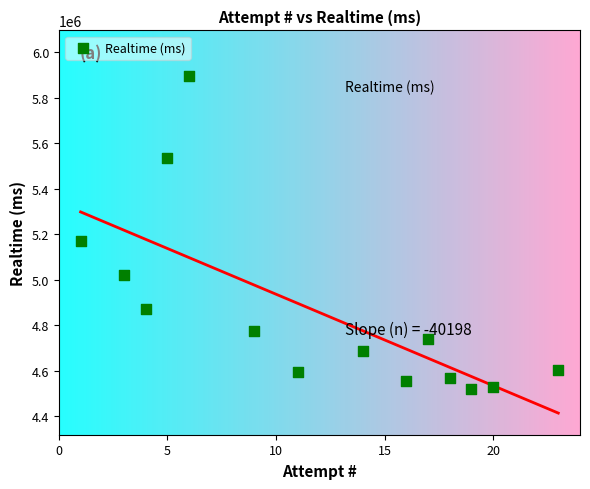

What Y value in the scatter plot is closest to 5206863?

5170604